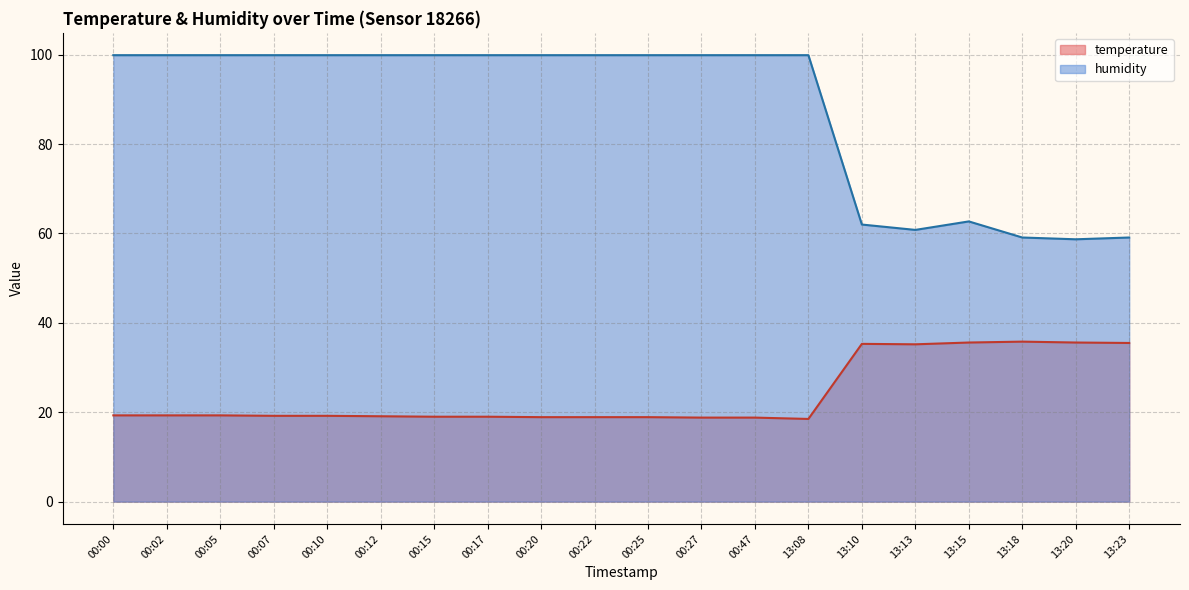

What is the difference between the maximum and minimum values in the humidity series?

41.2